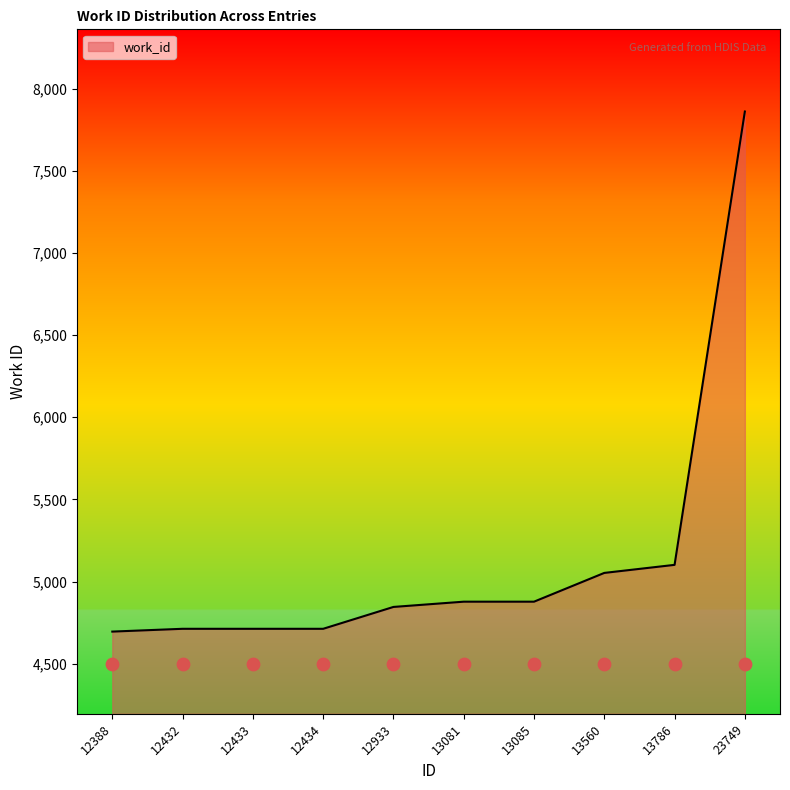

Between 12434 and 13081, which is larger?

13081